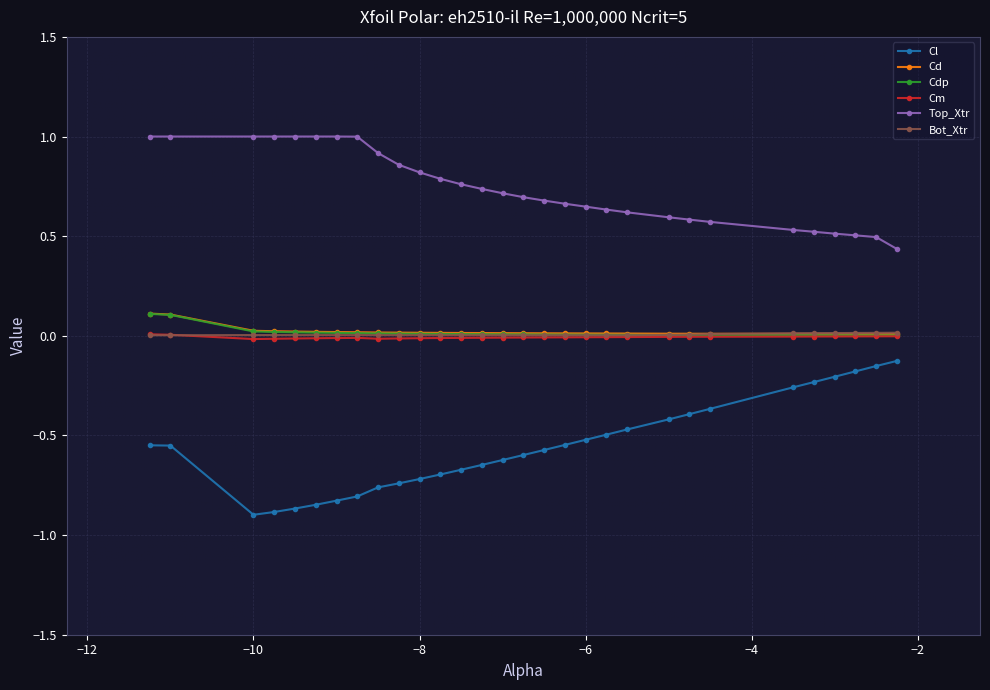

How many times do Cd and Bot_Xtr cross each other?

1